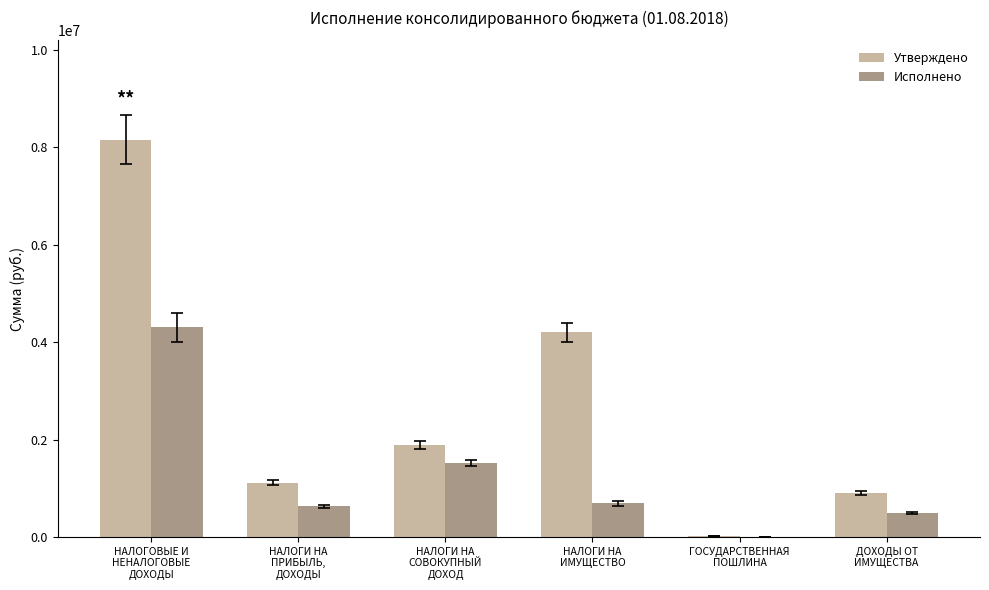

How many groups of bars are there?

6